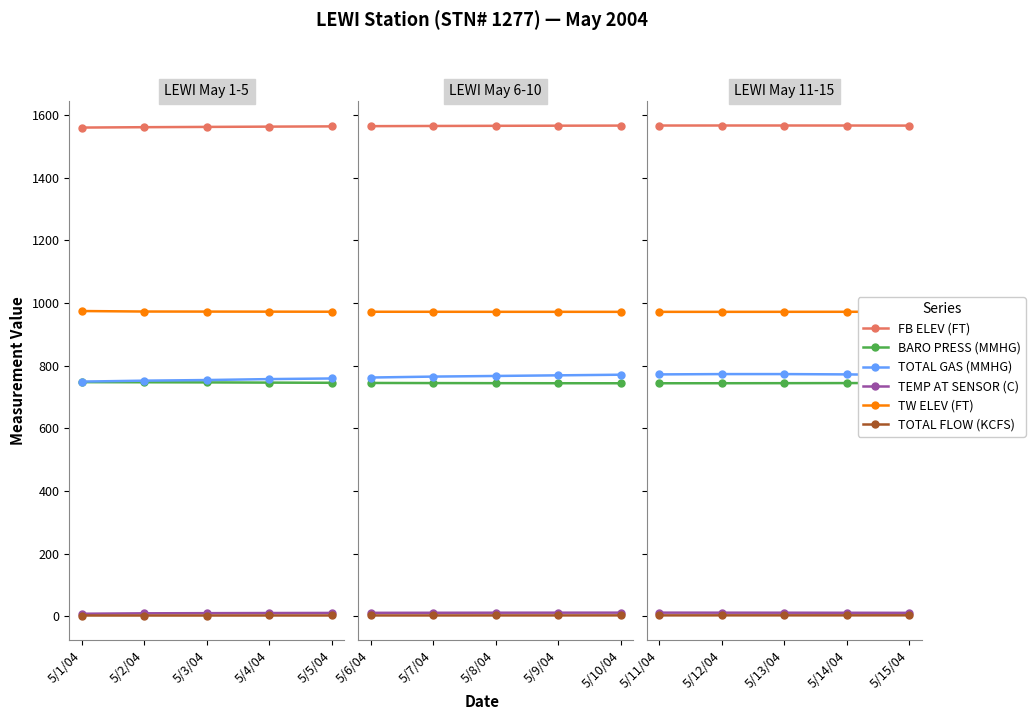

What is the sum of the BARO PRESS (MMHG) values at 5/11/04 and 5/15/04?

1488.4